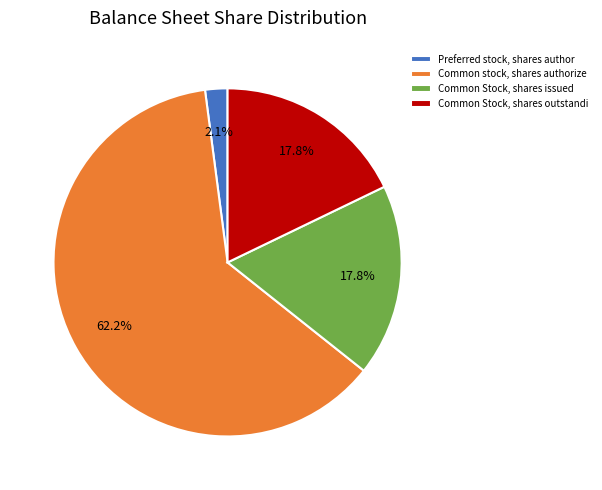

What is the total percentage of Common stock, shares authorize and Common Stock, shares issued?

80.1%